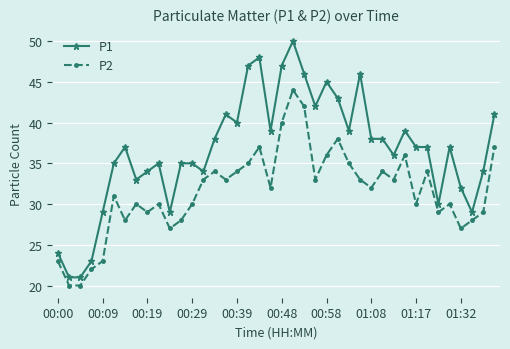

List the series in order of their peak value, highest first.

P1, P2